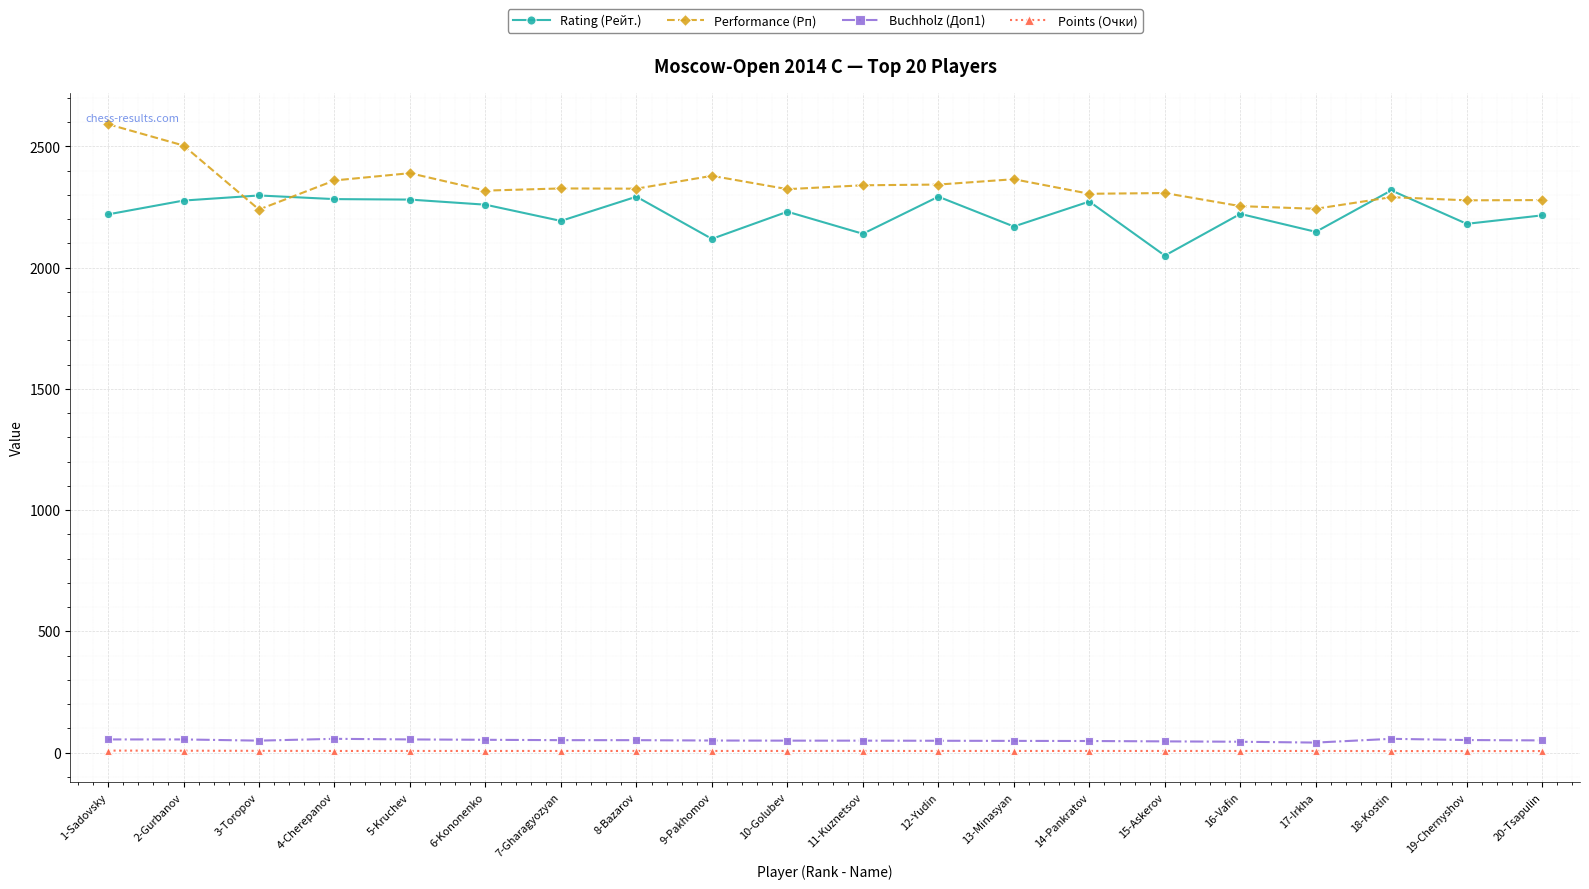

True or false: Buchholz (Доп1) and Points (Очки) cross at least once.

False